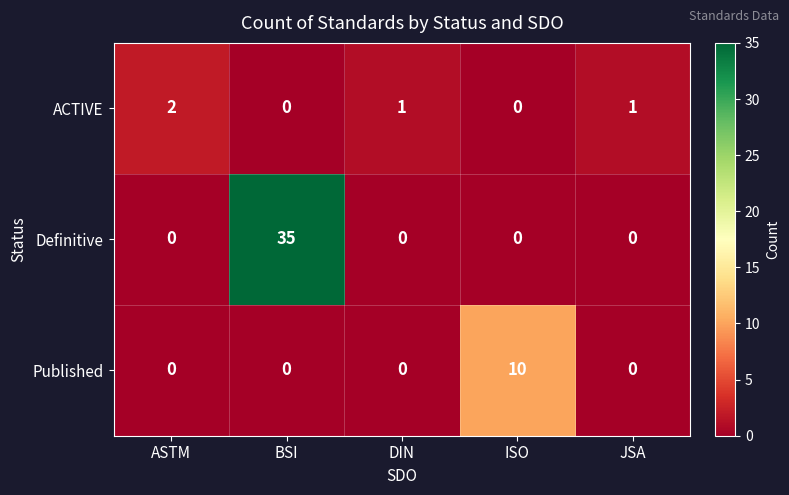

At which category does the chart reach its peak across all series?

BSI